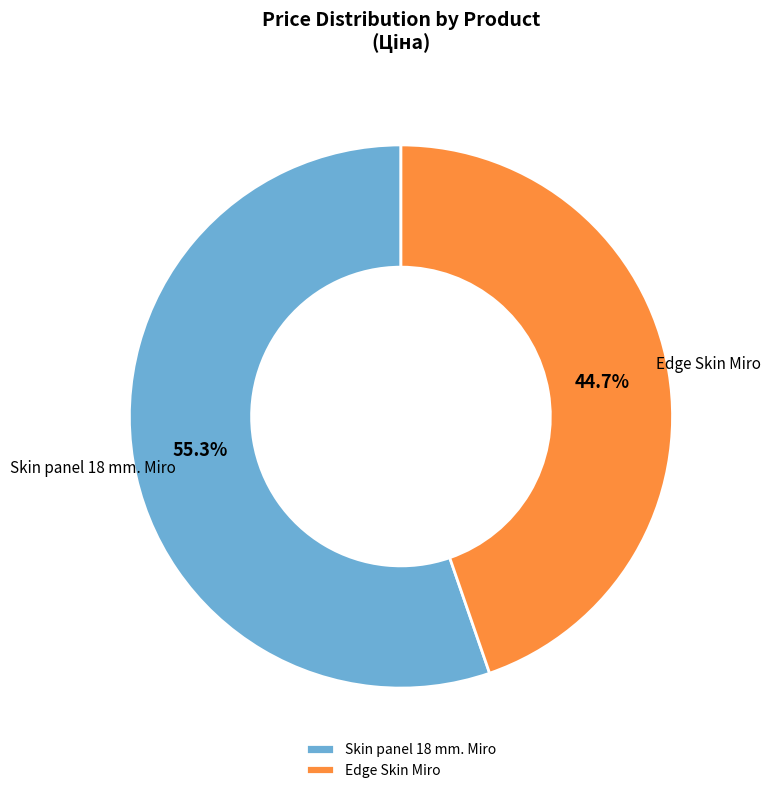

What is the total percentage of Skin panel 18 mm. Miro and Edge Skin Miro?

100.0%